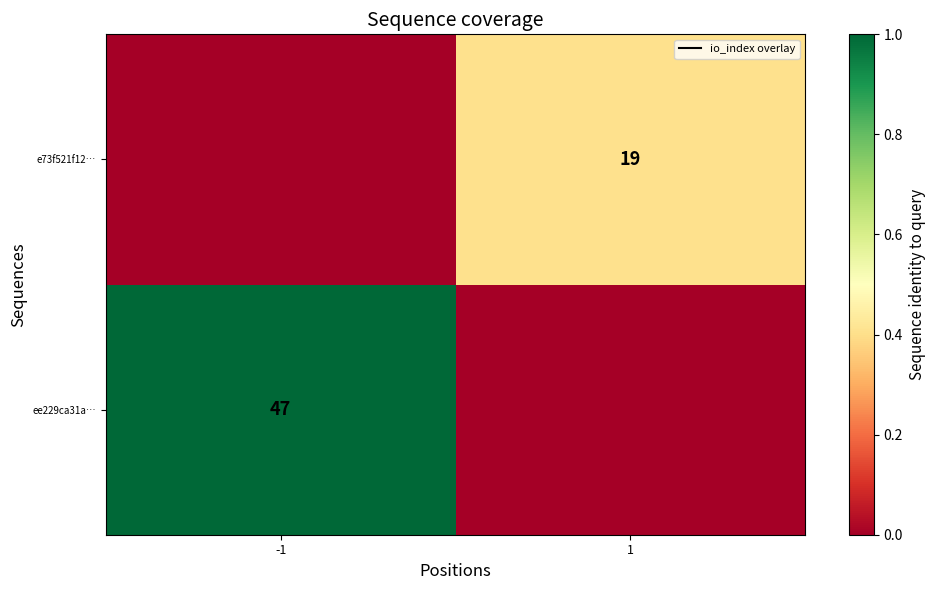

Count the number of data series in this chart.

2